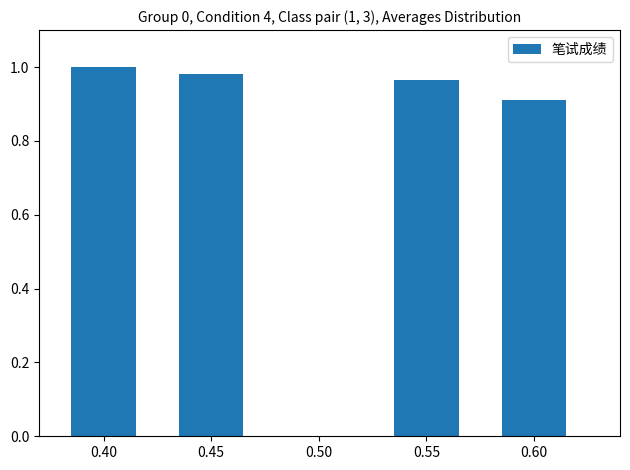

Rank the categories by value from lowest to highest.

0.60, 0.55, 0.45, 0.40